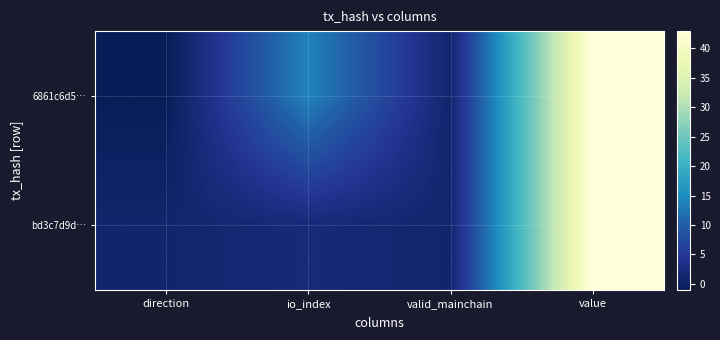

At which category is the sum across all series the highest?

value